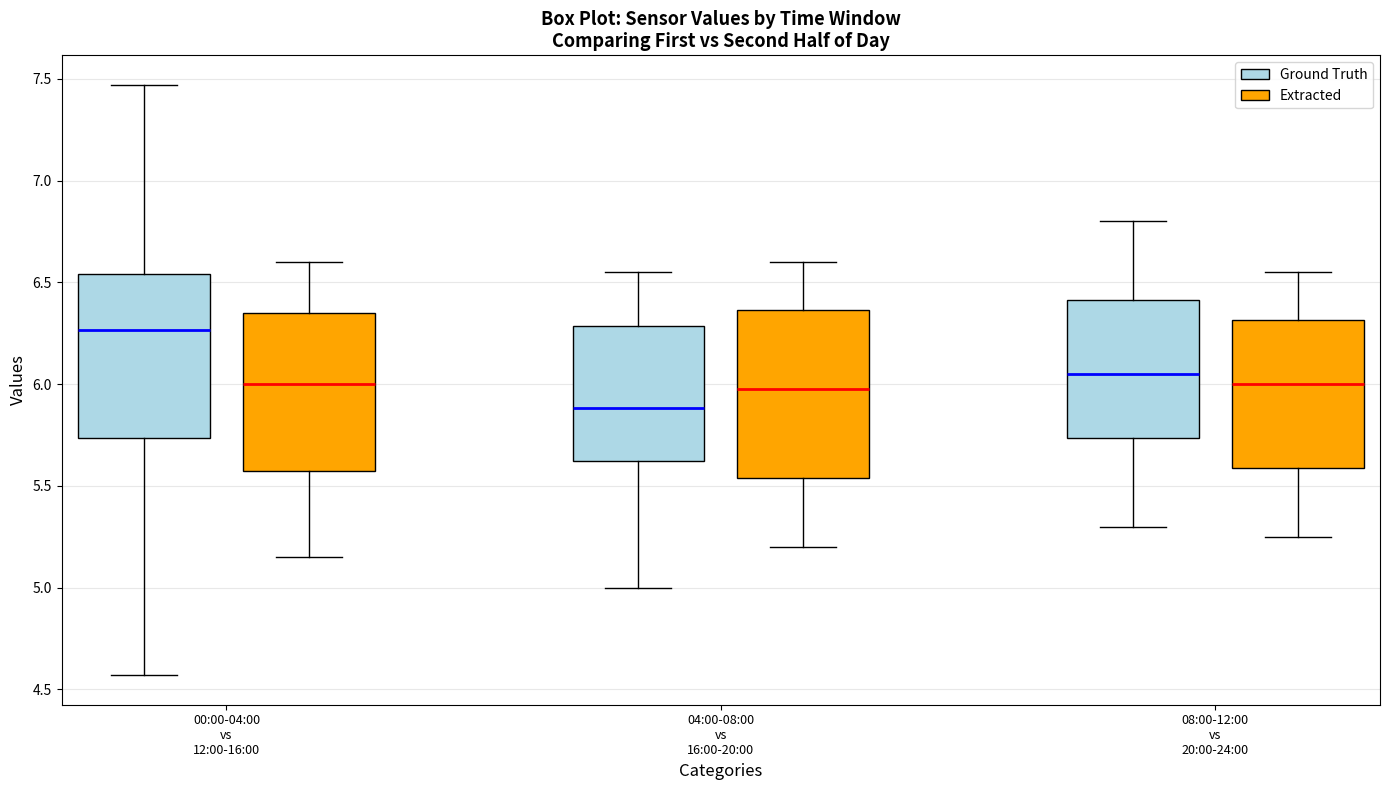

Where is the lower edge of the box for 04:00-08:00 vs 16:00-20:00 (Extracted) on the y-axis? The values are not printed on the chart, so give them approximately, as read against the axis.

5.55